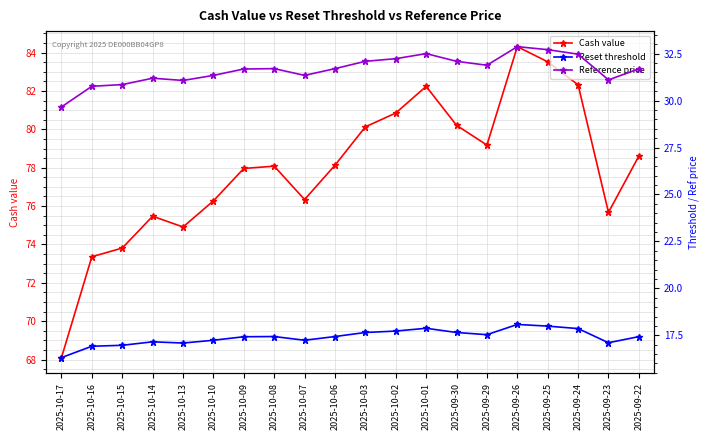

List the series in order of their peak value, highest first.

Cash value, Reference price, Reset threshold